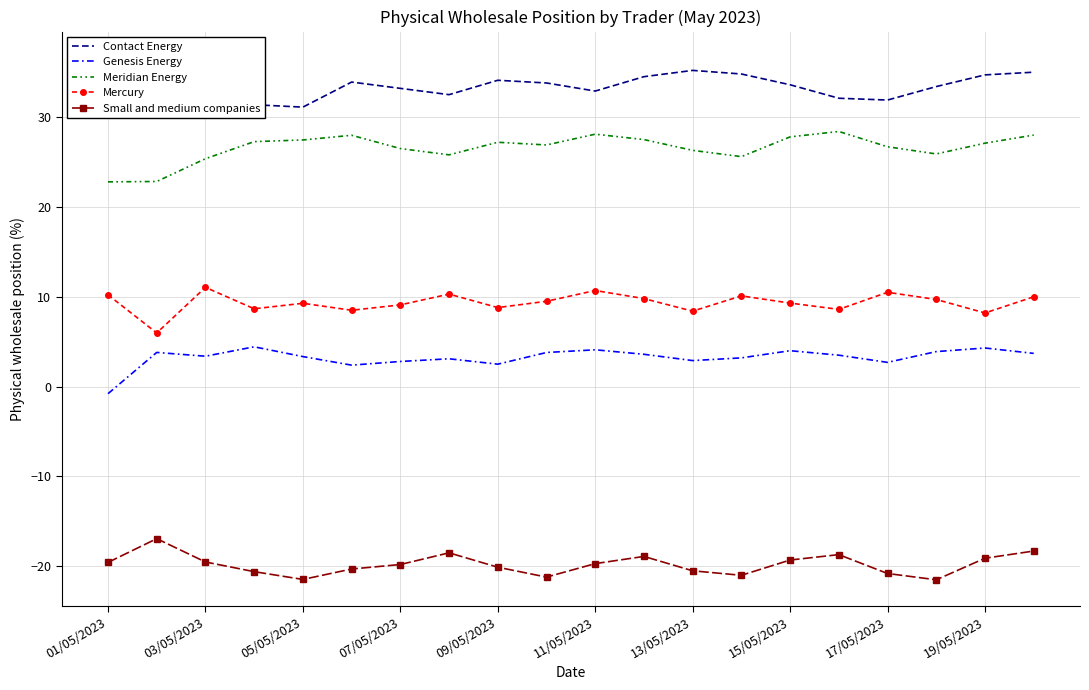

Reading left to right, list all the values displayed in this chart.

Contact Energy: 35.9	36.6	32.3	31.4	31.1	33.9	33.2	32.5	34.1	33.8	32.9	34.5	35.2	34.8	33.6	32.1	31.9	33.4	34.7	35.0
Genesis Energy: -0.8	3.8	3.4	4.4	3.3	2.4	2.8	3.1	2.5	3.8	4.1	3.6	2.9	3.2	4.0	3.5	2.7	3.9	4.3	3.7
Meridian Energy: 22.8	22.8	25.4	27.3	27.5	28.0	26.5	25.8	27.2	26.9	28.1	27.5	26.3	25.6	27.8	28.4	26.7	25.9	27.1	28.0
Mercury: 10.2	6.0	11.0	8.7	9.3	8.5	9.1	10.3	8.8	9.5	10.7	9.8	8.4	10.1	9.3	8.6	10.5	9.7	8.2	10.0
Small and medium companies: -19.6	-16.9	-19.5	-20.6	-21.5	-20.3	-19.8	-18.5	-20.1	-21.2	-19.7	-18.9	-20.5	-21.0	-19.3	-18.7	-20.8	-21.5	-19.1	-18.3